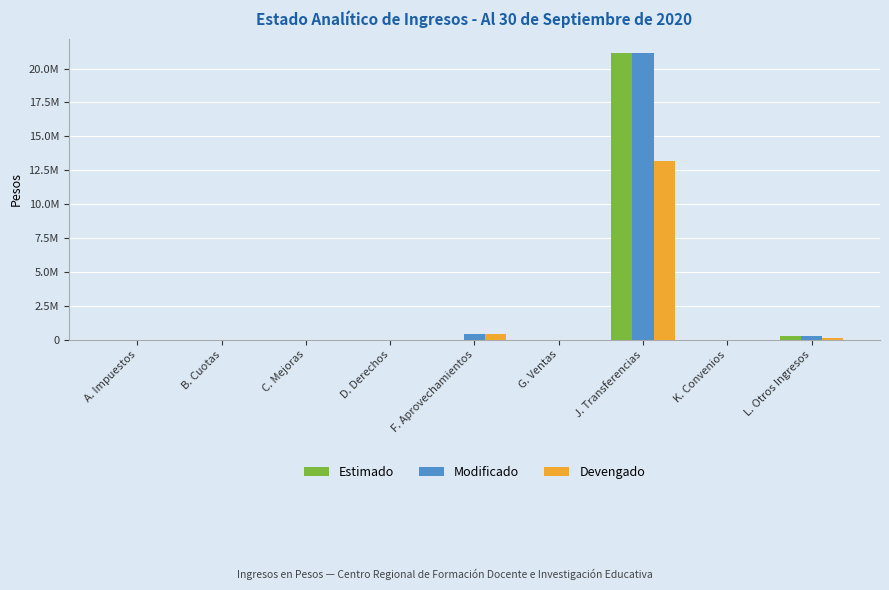

What are all the series names shown in the legend?

Estimado, Modificado, Devengado